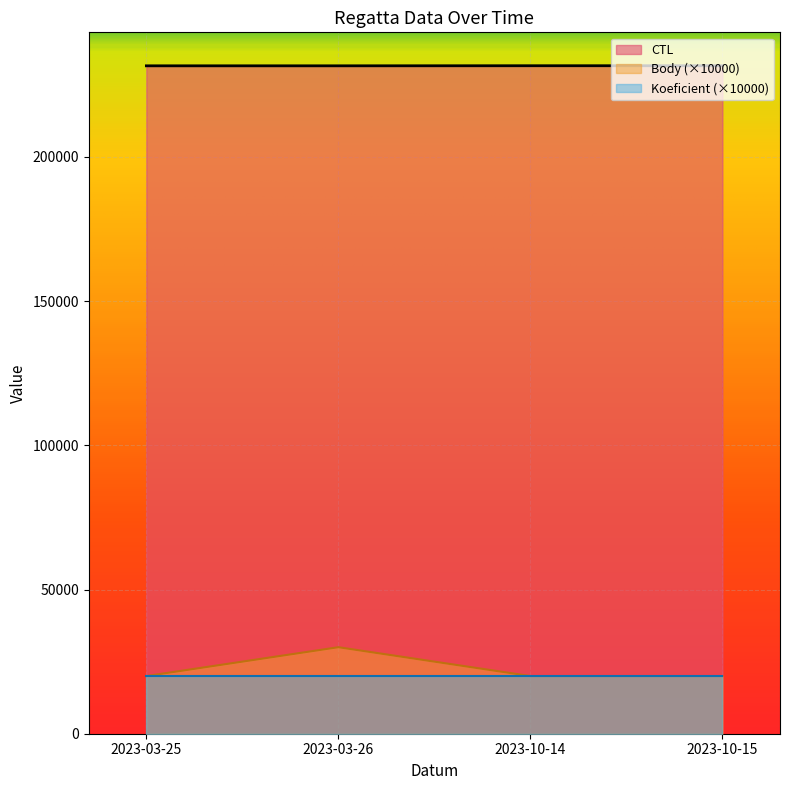

True or false: Body has more than 1 interior local peaks.

False